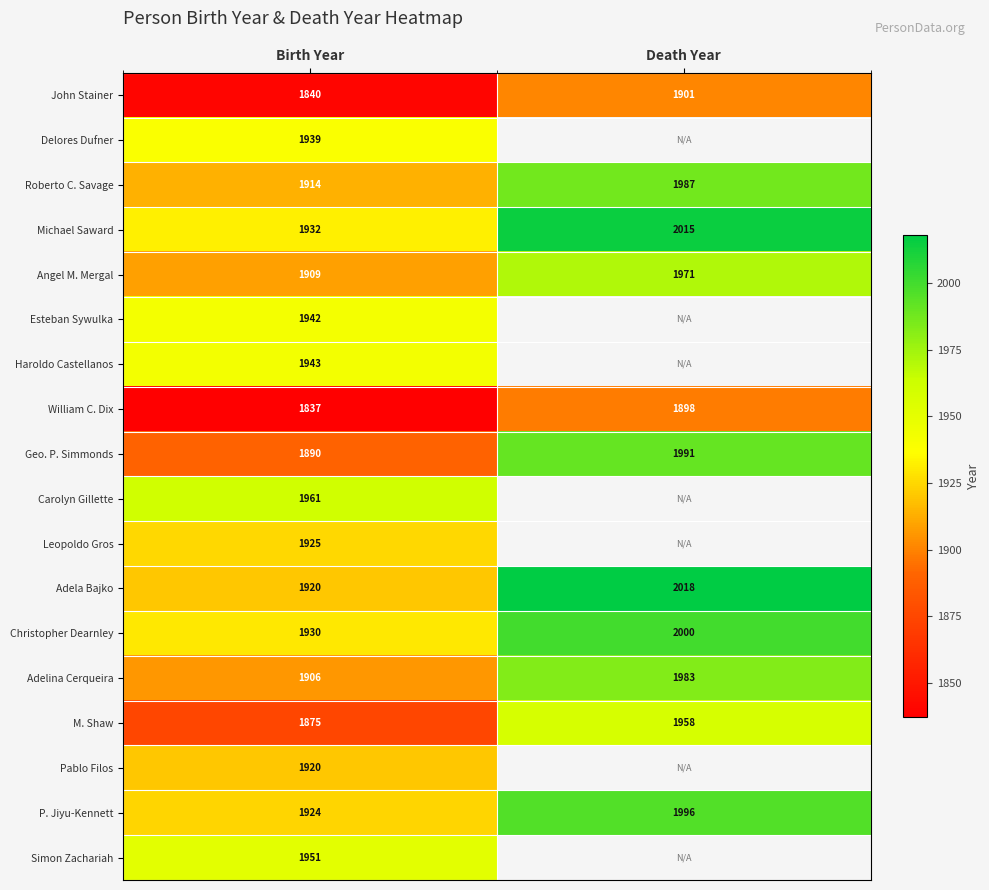

List the labels in order of Roberto C. Savage value, smallest first.

Birth Year, Death Year